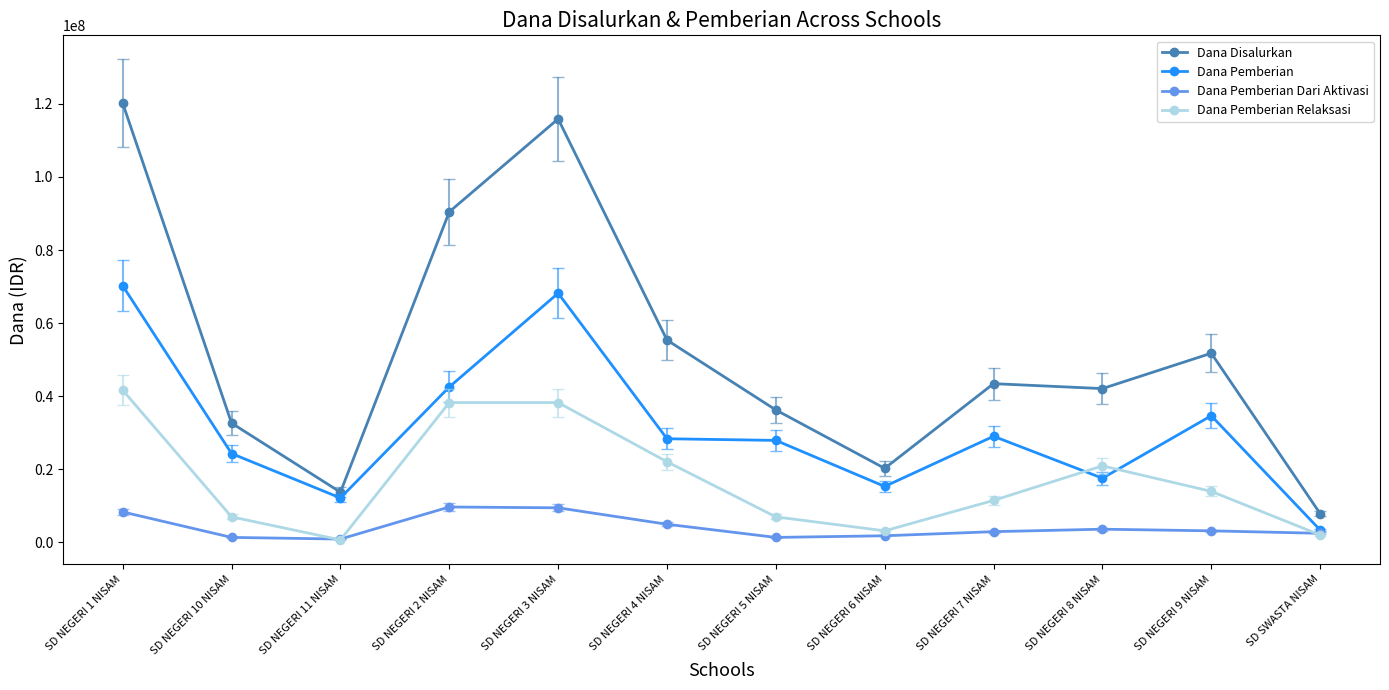

How many lines are shown in the chart?

4